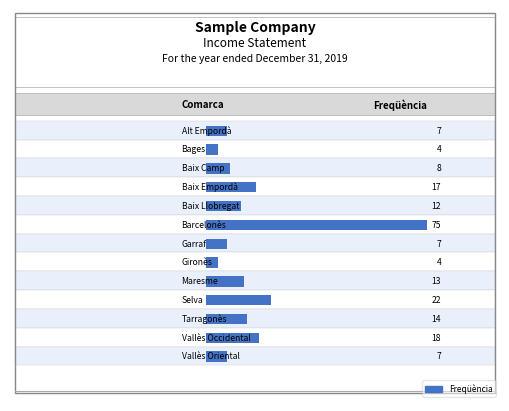

The chart shows a value of 14 at Tarragonès. True or false?

True